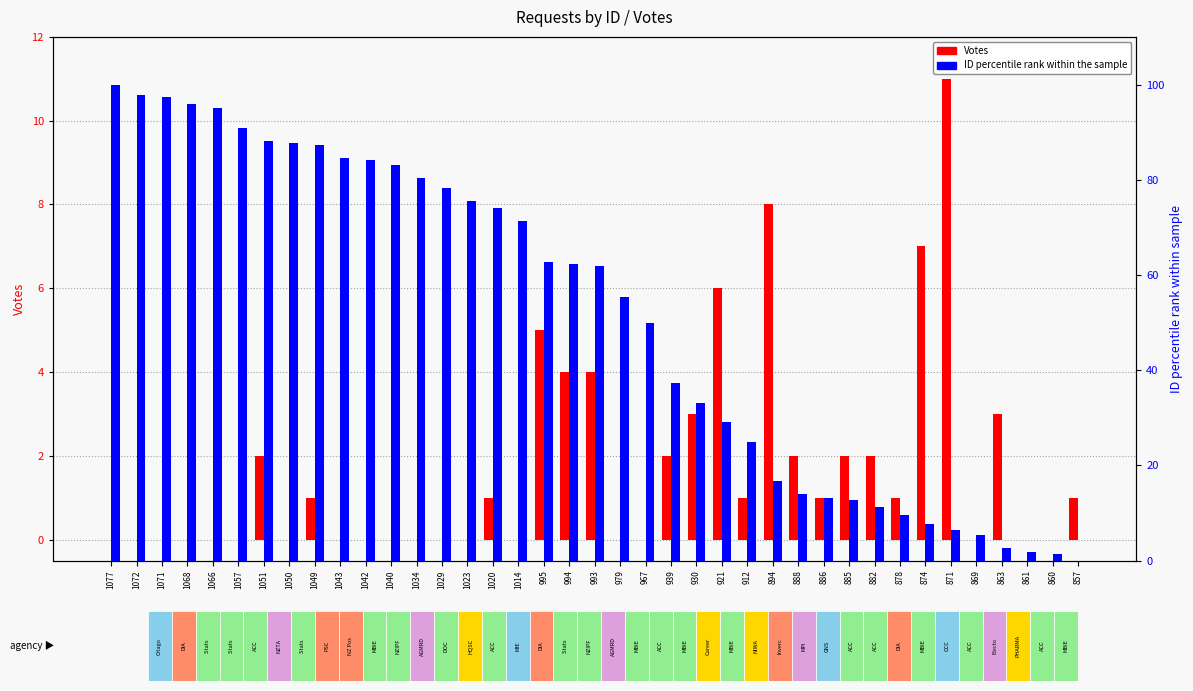

Between 1043 and 1020, which series saw the biggest shift?

ID percentile rank